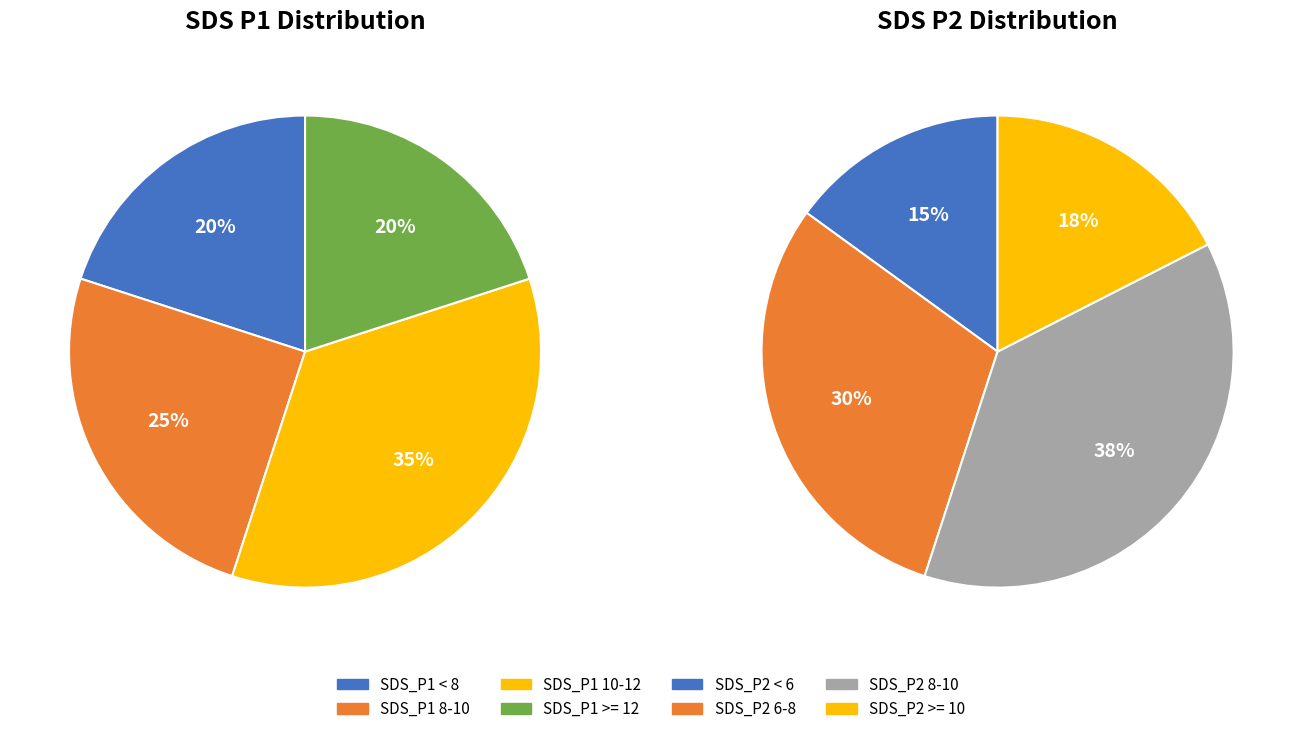

Is there a majority slice in this chart?

No